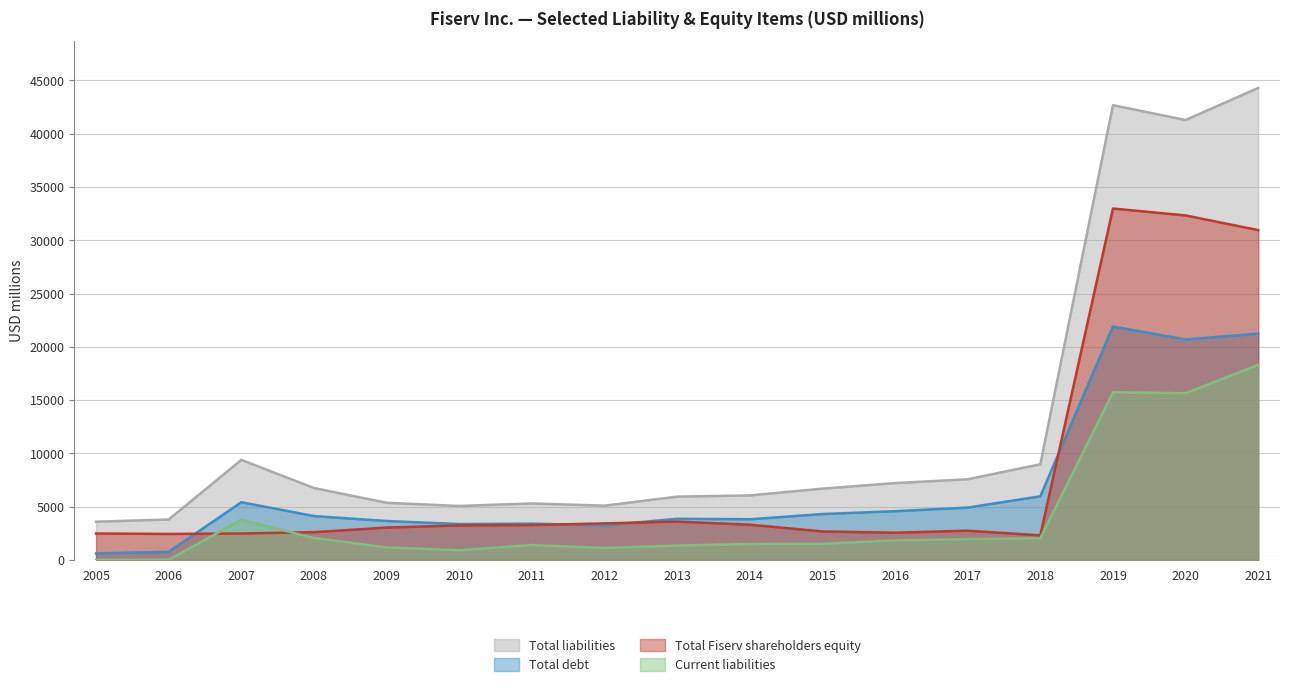

Which series changed the most between 2007 and 2009?

Total liabilities